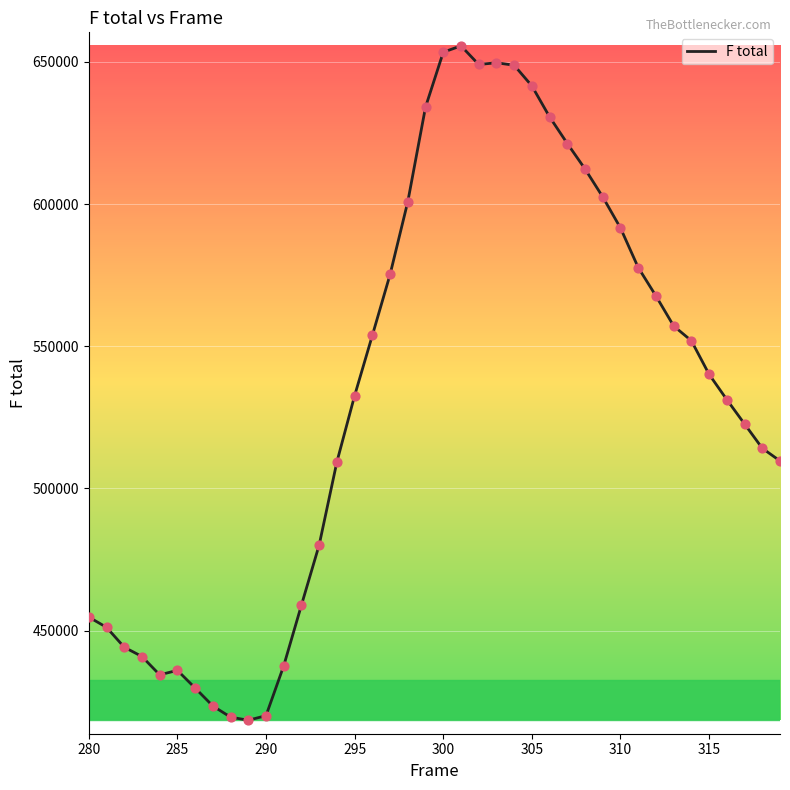

What is the smallest value displayed?

418451